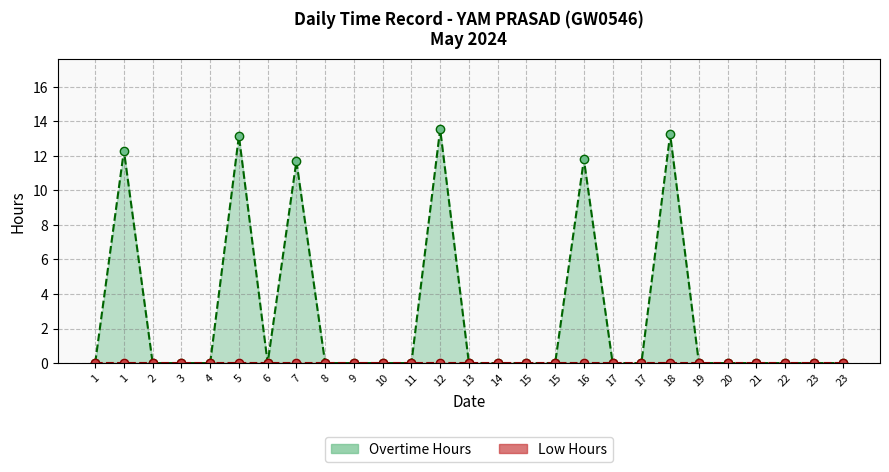

Which category has the highest value across all series?

12